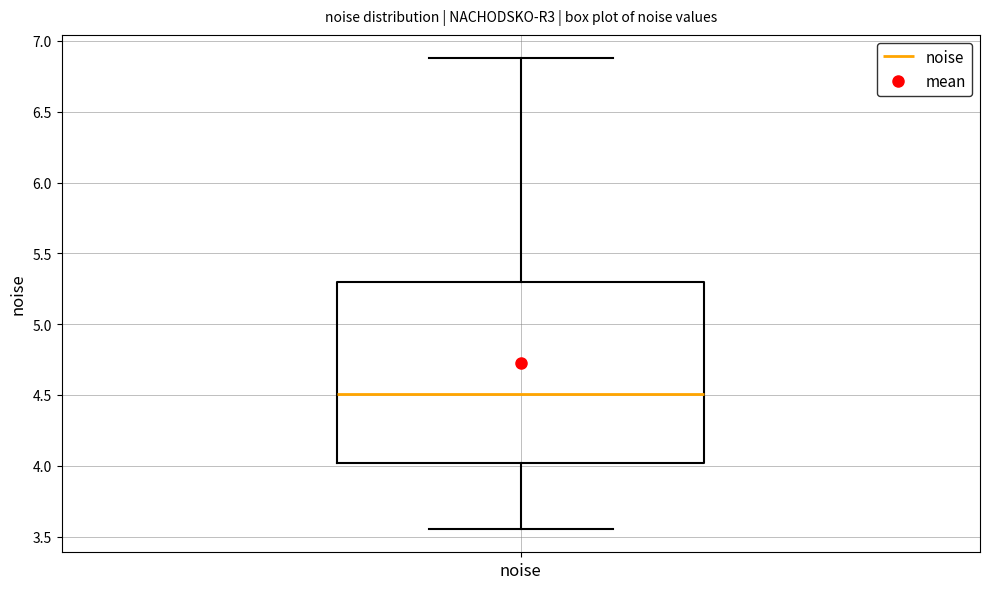

Read this box plot against the y-axis: the position of the median line, the range covered by the box, and the ends of both whiskers. The values are not printed on the chart, so give them approximately, as read against the axis.

median 4.50, box 4.00 to 5.30, whiskers 3.55 to 6.90